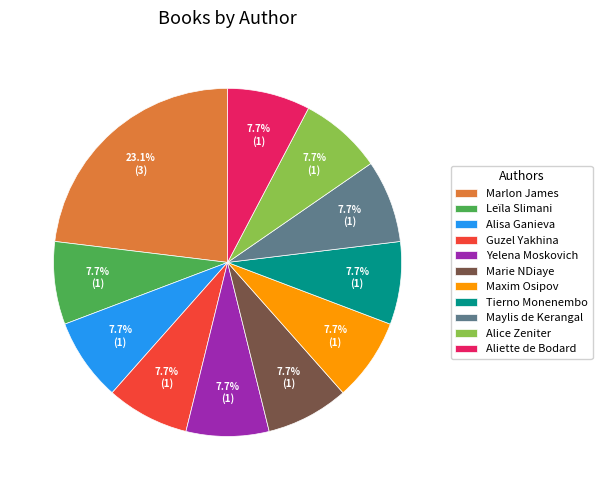

To the nearest percent, what is the average slice percentage?

9%